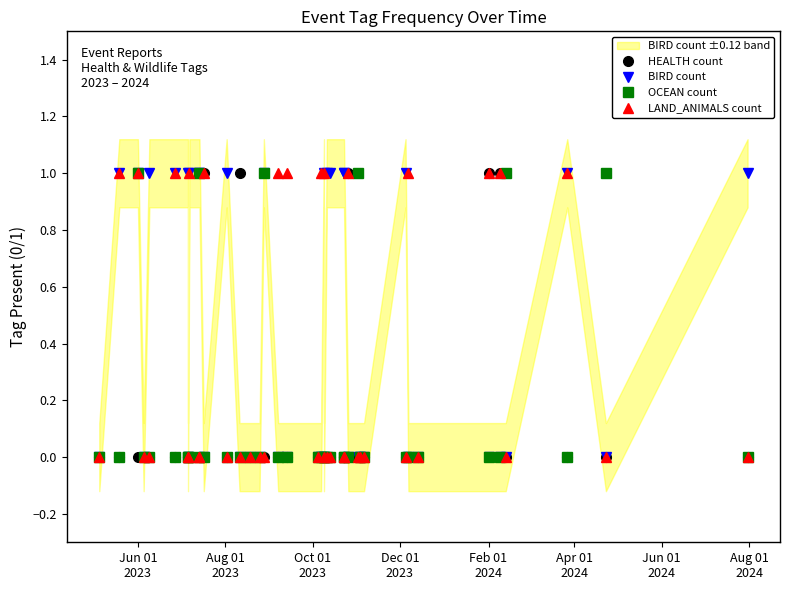

Reading right to left, extract all data points from this chart.

HEALTH count: 0	0	0	0	1	1	0	0	0	0	0	0	1	0	0	0	0	0	0	0	0	0	0	0	0	0	1	0	1	1	0	0	0	0	0	0	0	0	0	0
BIRD count: 1	0	1	0	0	0	0	0	1	0	0	0	0	1	1	1	1	0	1	0	0	0	0	1	0	0	0	1	0	1	1	1	0	1	1	1	0	1	1	0
OCEAN count: 0	1	0	1	0	0	0	0	0	0	0	1	0	0	0	0	0	0	0	0	0	0	0	1	0	0	0	0	0	1	0	0	0	0	0	0	0	1	0	0
LAND_ANIMALS count: 0	0	1	0	1	1	0	1	0	0	0	0	1	0	0	0	0	1	0	1	0	1	1	0	0	0	0	0	1	0	0	1	0	0	1	0	0	1	1	0